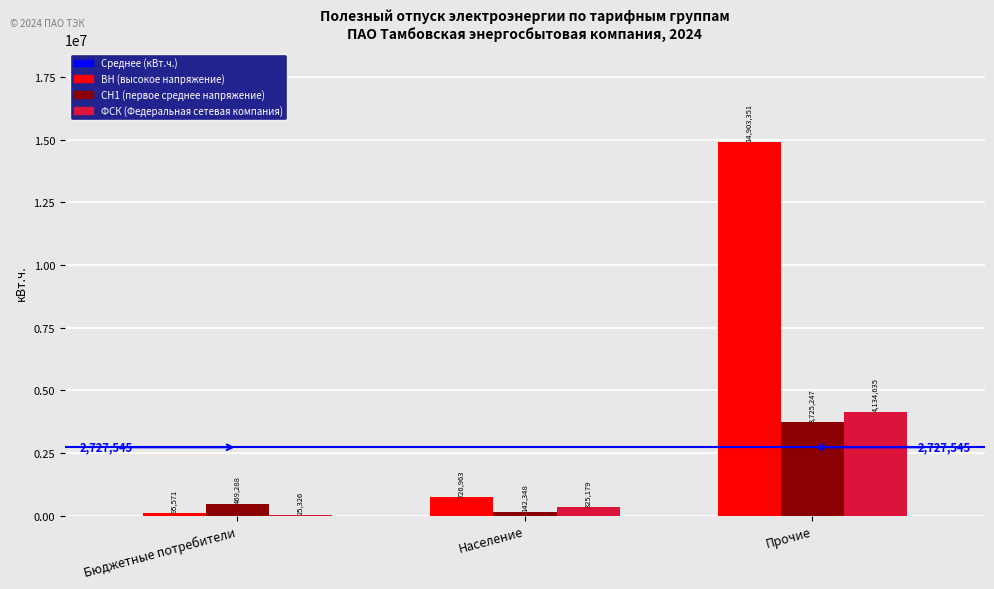

Is it true that ВН (высокое напряжение) equals 726962.6 at Население?

True